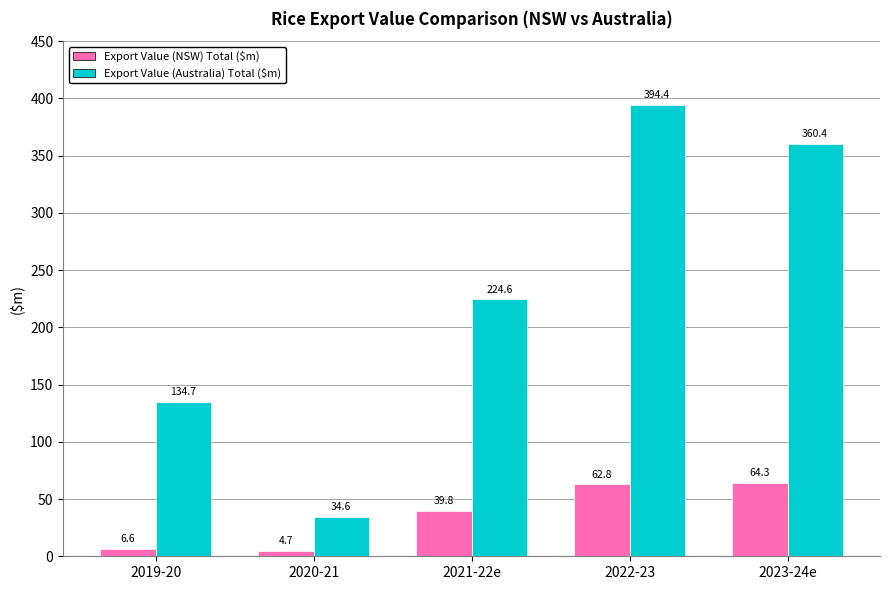

Where is Export Value (Australia) Total ($m) nearest to the value 214?

2021-22e